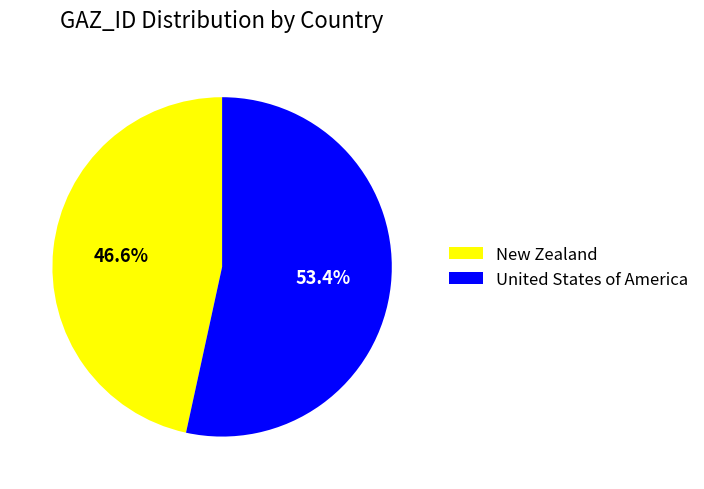

To the nearest percent, what is the difference between the largest and smallest slice percentages?

7%